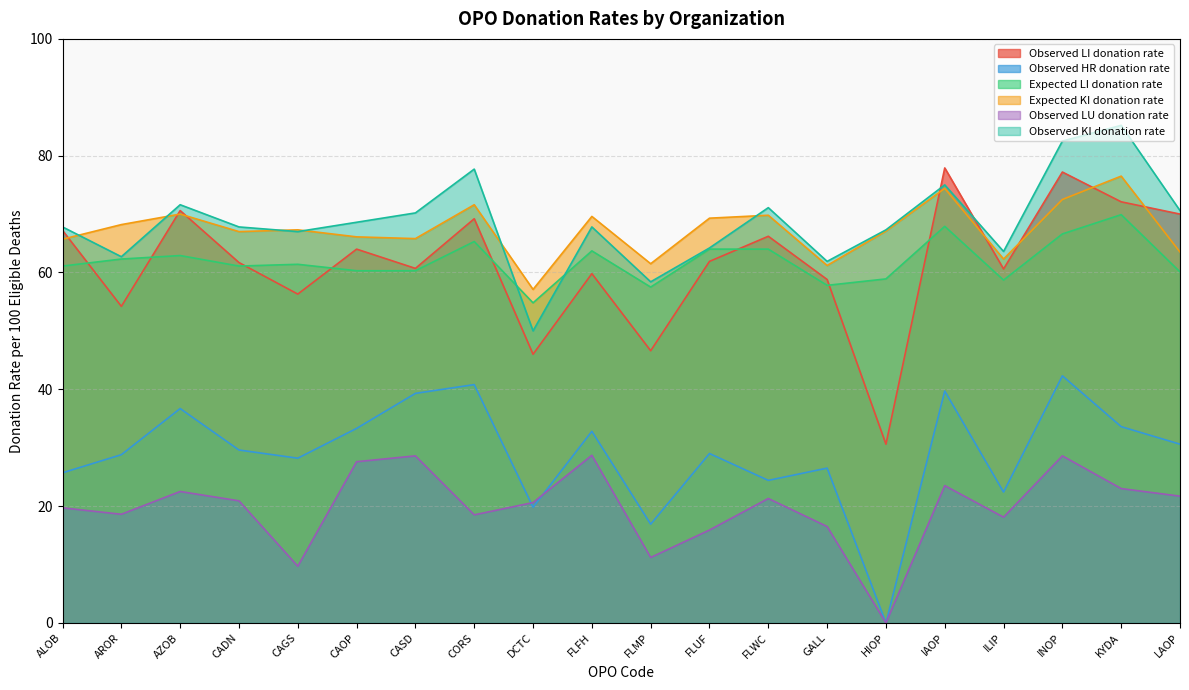

Count the number of data series in this chart.

6